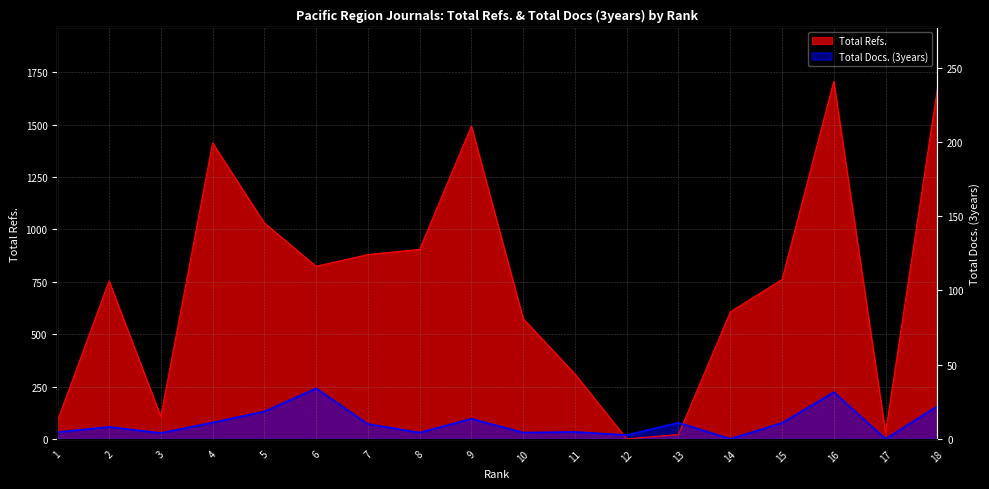

What is the sum of the Total Docs. (3years) values at 17 and 5?

131